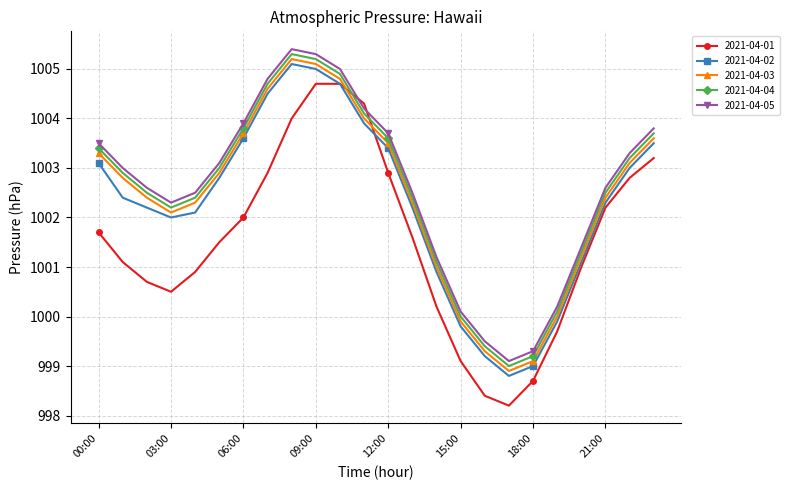

What is the smallest value displayed?

998.2